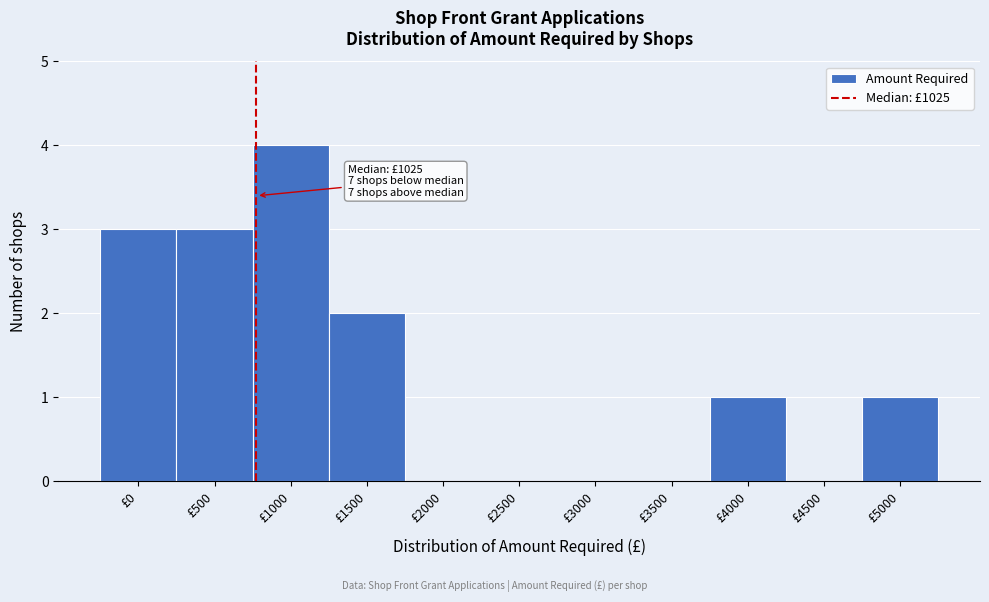

Reading right to left, transcribe all the data shown in this chart.

£5000=1	£4500=0	£4000=1	£3500=0	£3000=0	£2500=0	£2000=0	£1500=2	£1000=4	£500=3	£0=3